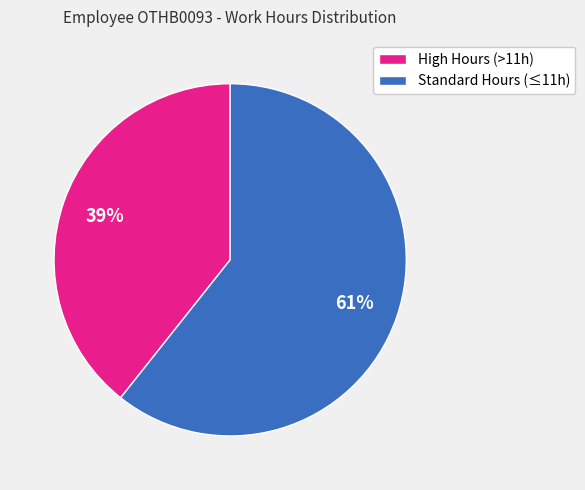

Between High Hours (>11h) and Standard Hours (≤11h), which is larger?

Standard Hours (≤11h)